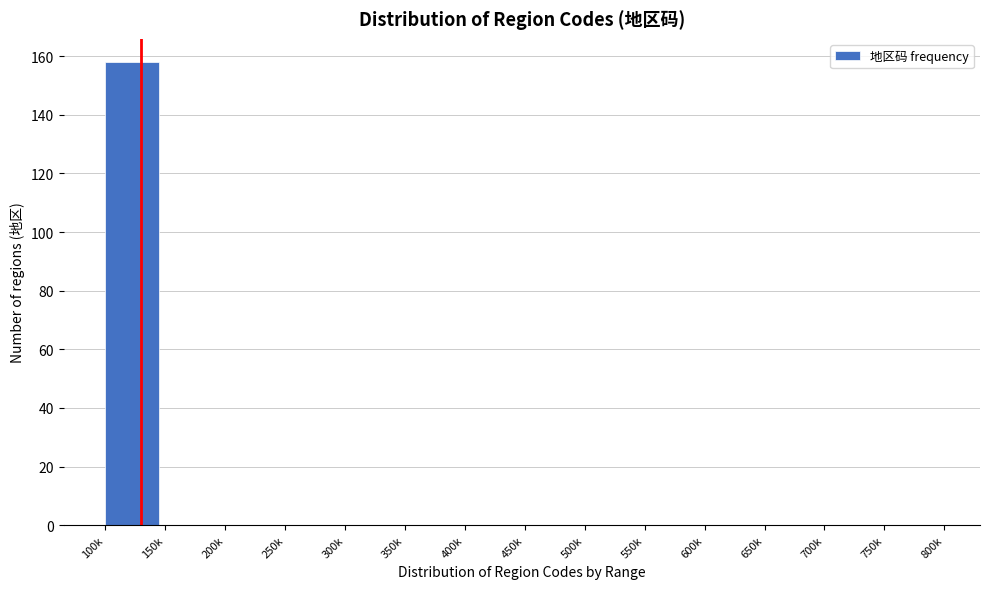

Reading right to left, what are all the values shown in this chart?

750k=0	700k=0	650k=0	600k=0	550k=0	500k=0	450k=0	400k=0	350k=0	300k=0	250k=0	200k=0	150k=0	100k=158